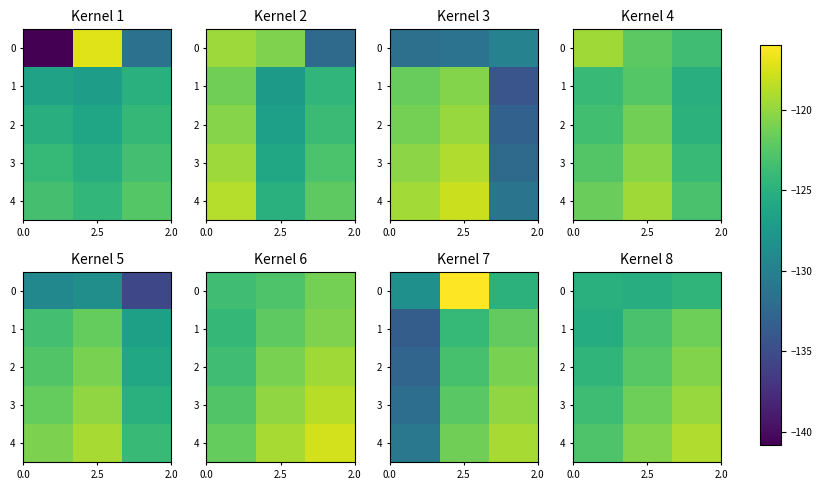

What is the average value of the 2 series?

-122.6